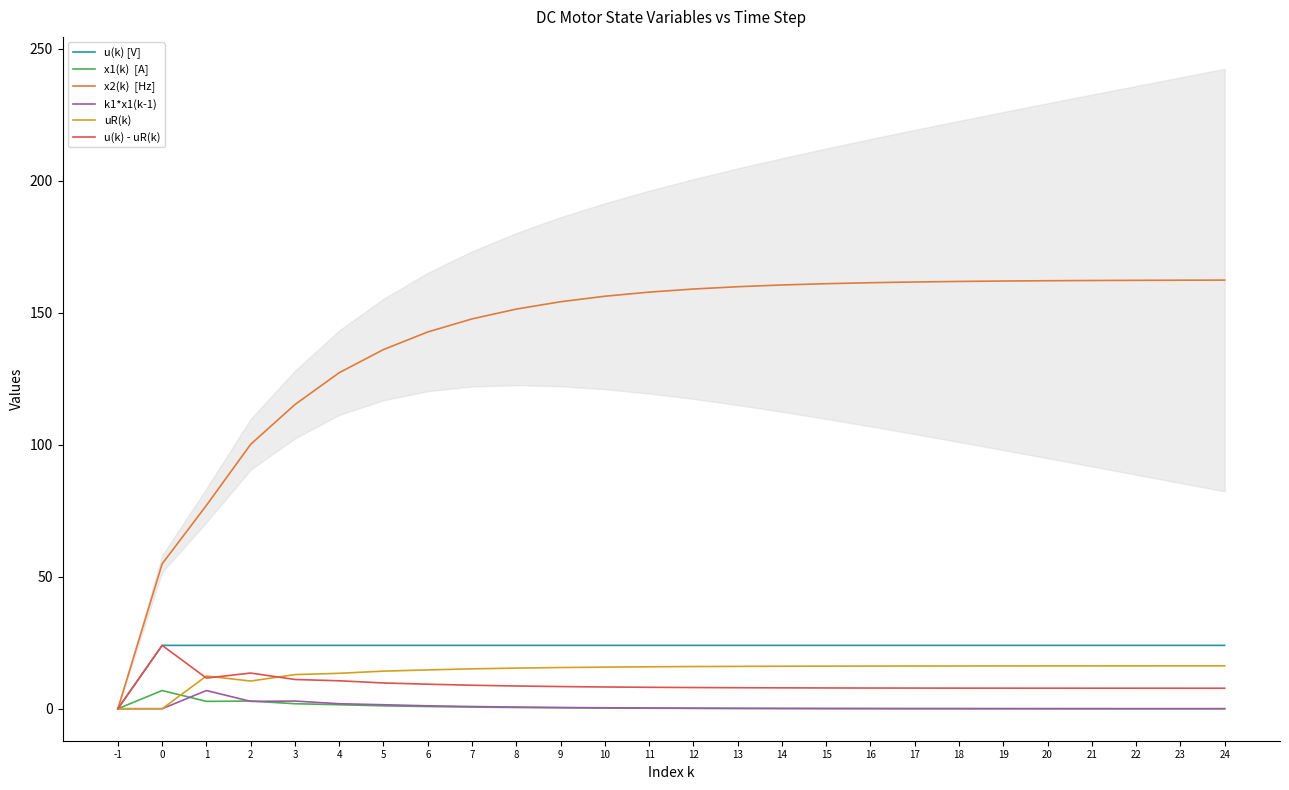

What is the total value across all series at 16?

209.5